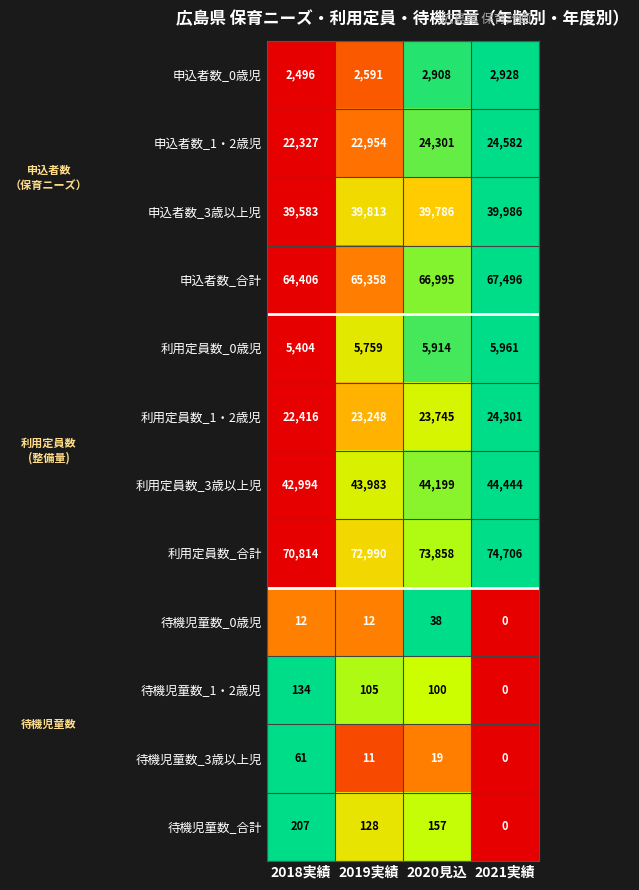

What is the sum of all 利用定員数_1・2歳児 values?

93710